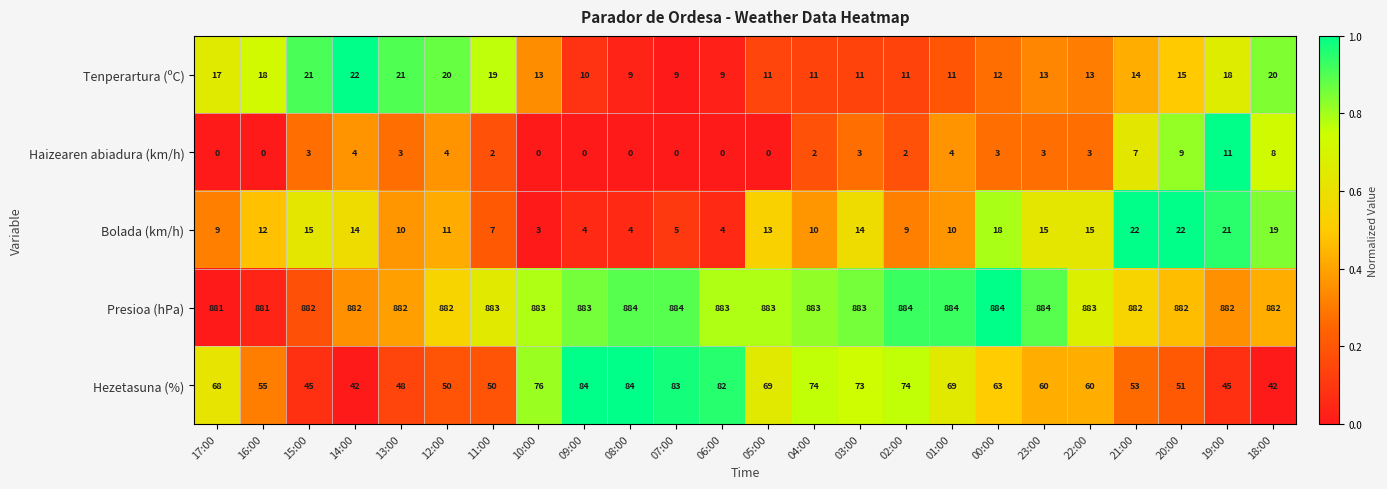

Is it true that Bolada (km/h) equals 4 at 03:00?

False